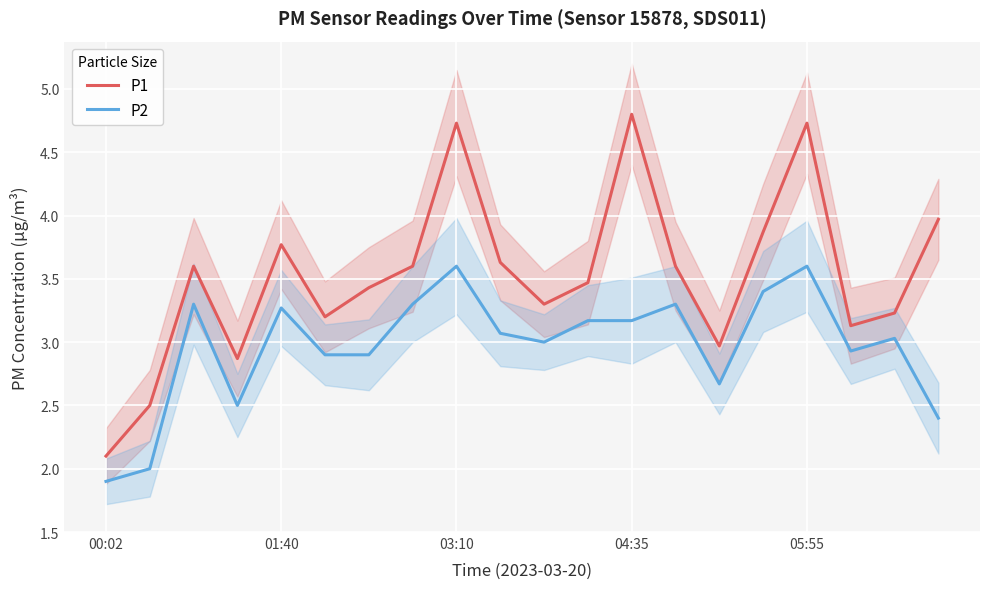

Rank the series by their average value, from lowest to highest.

P2, P1